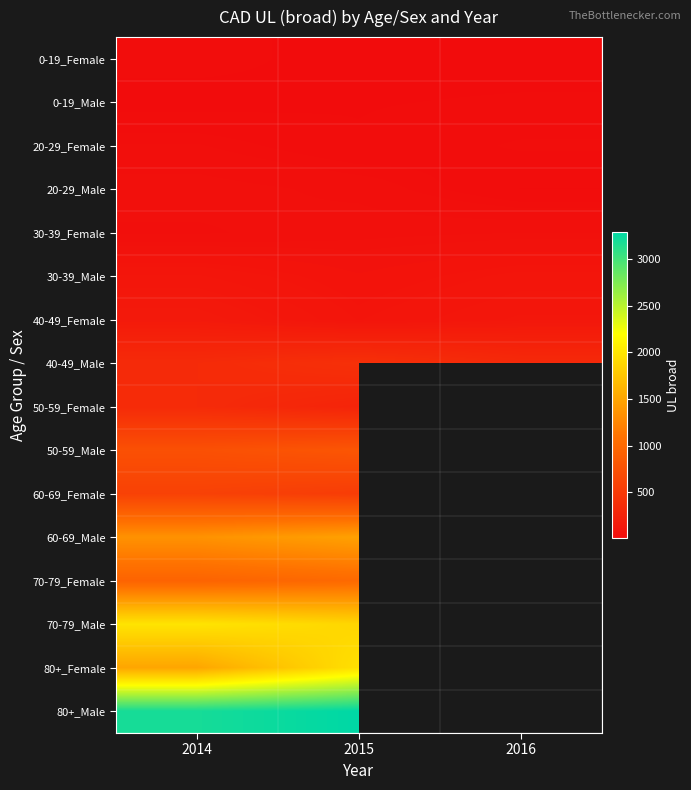

At which category does the chart reach its peak across all series?

2015